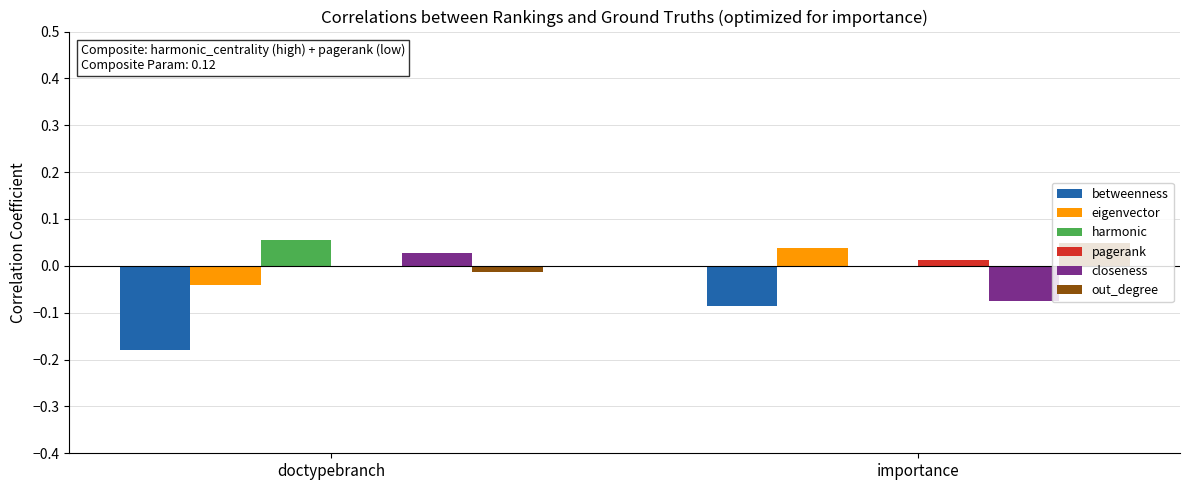

Is the value of closeness at importance greater than the value of out_degree at doctypebranch?

No